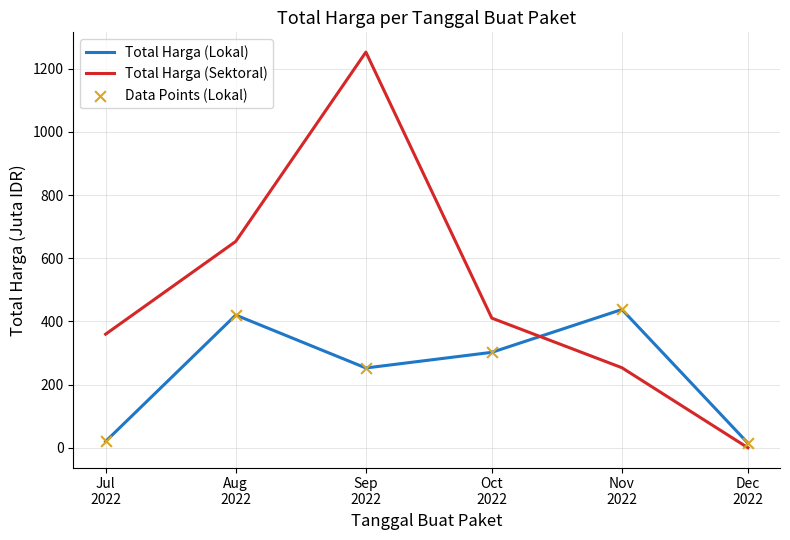

Which series has the largest total across all categories?

Total Harga (Sektoral)